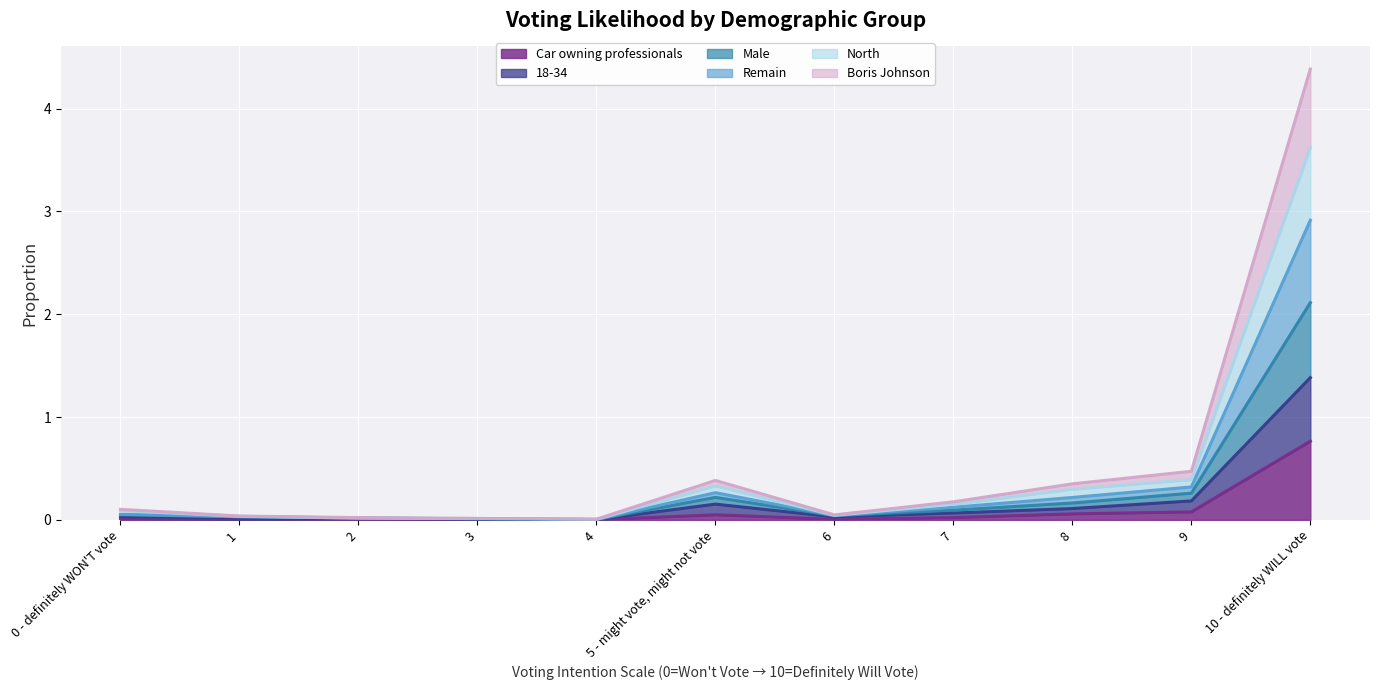

True or false: Male and 18-34 intersect in this chart.

False